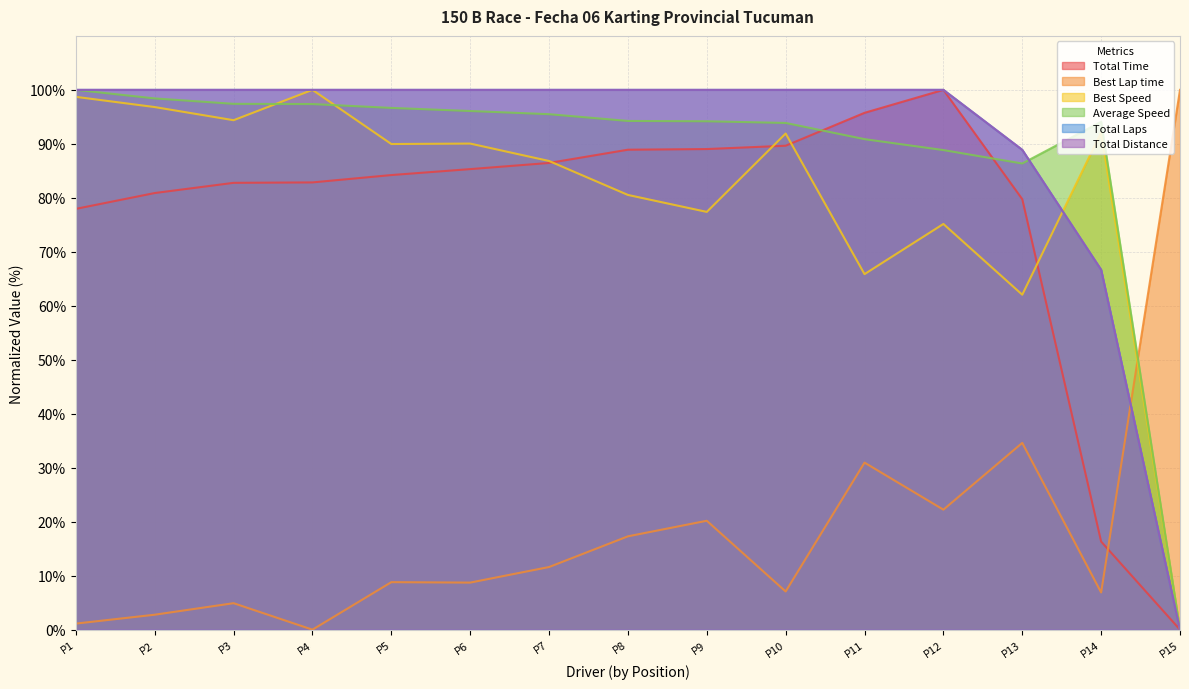

Does the chart have visible grid lines?

Yes